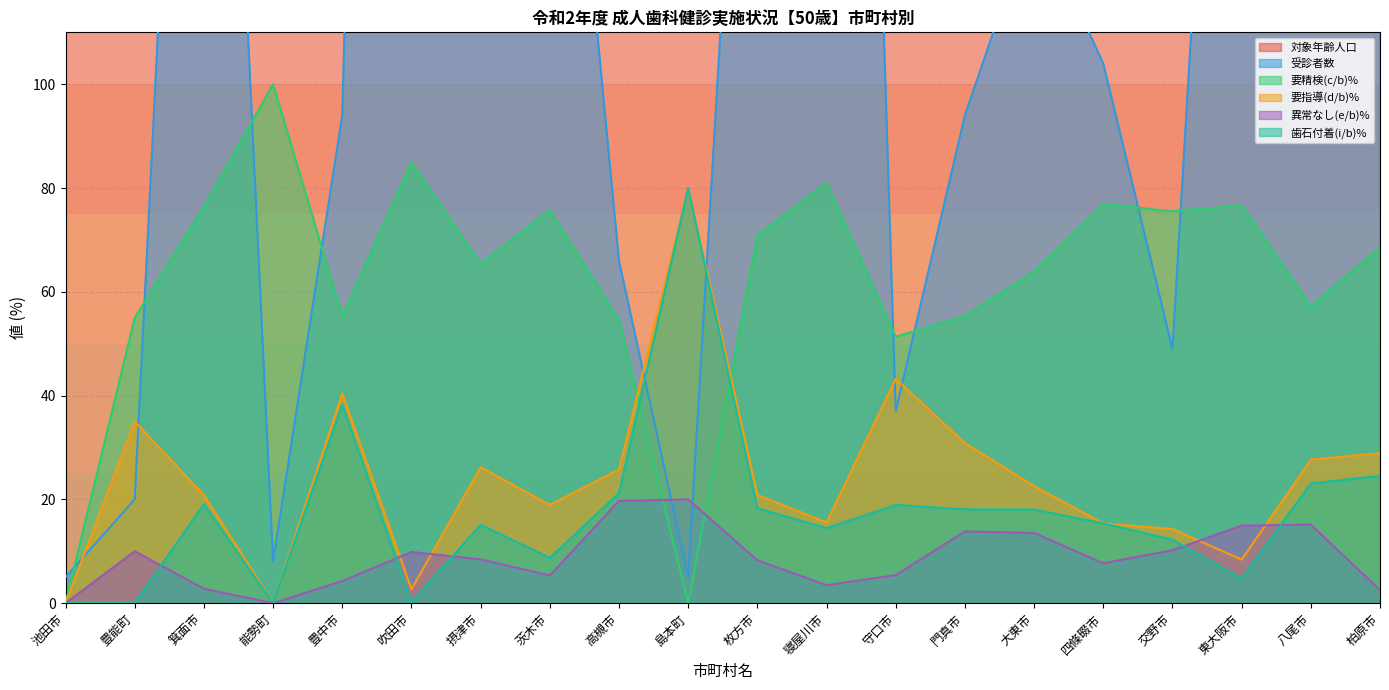

Which label corresponds to the largest value in the chart?

東大阪市